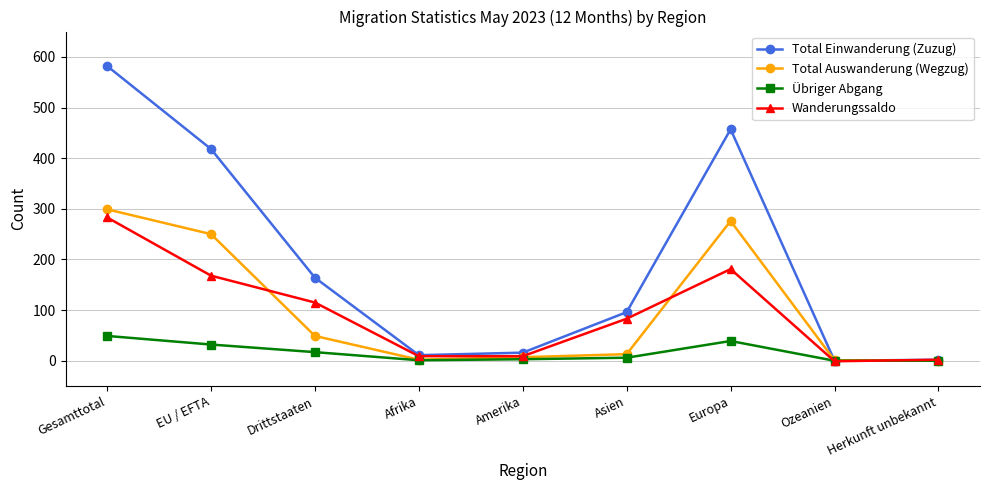

At which category is the sum across all series the highest?

Gesamttotal